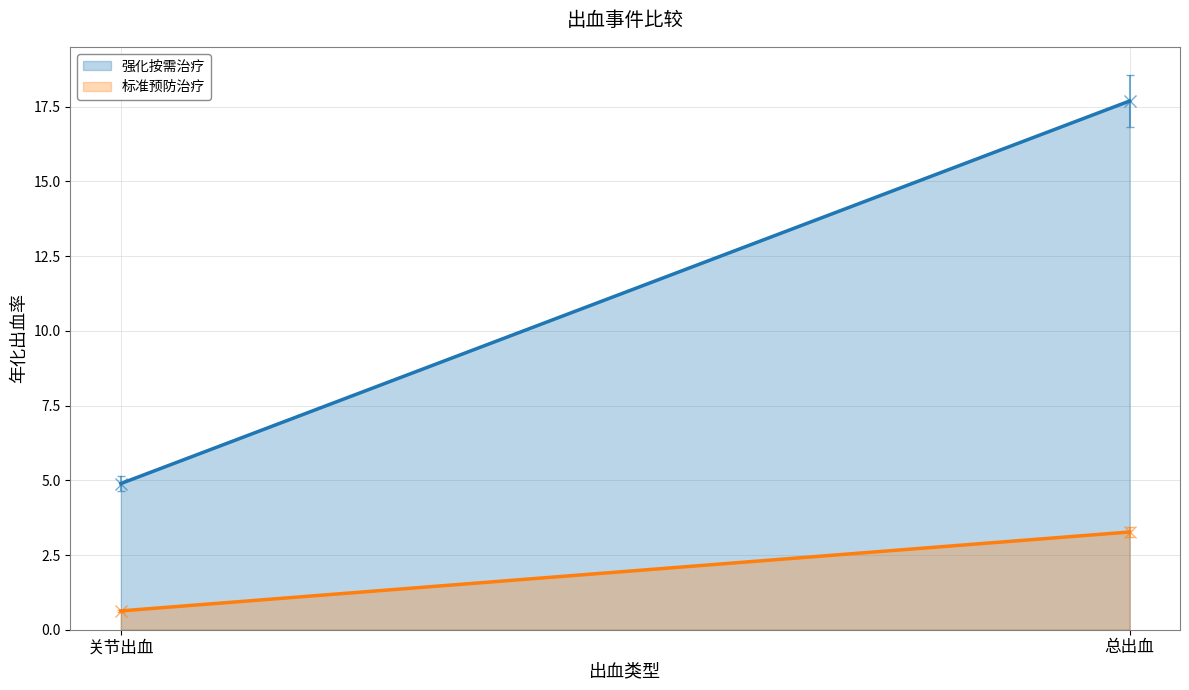

How many lines are shown in the chart?

2